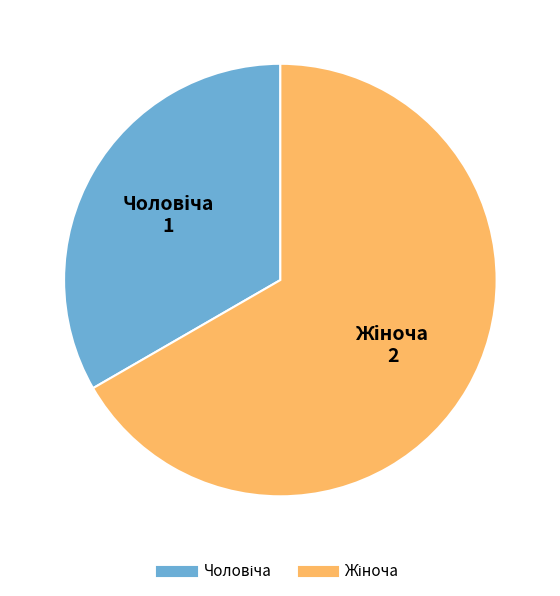

Is there any slice that represents more than half of the pie?

Yes